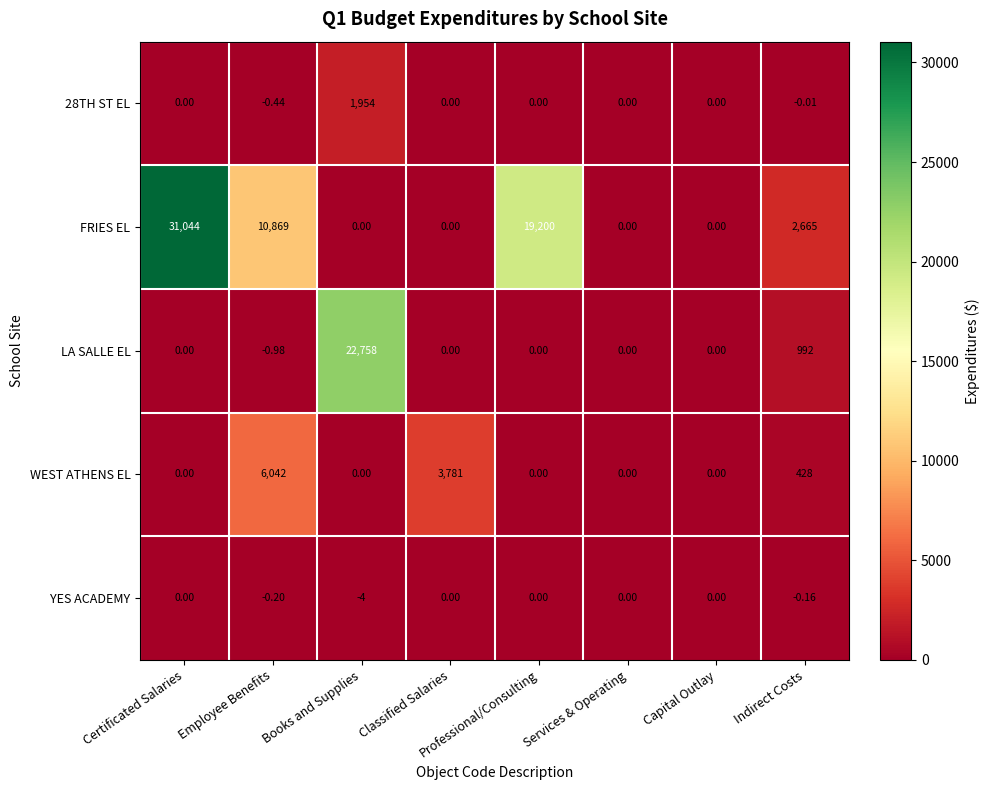

At which category is the sum across all series the highest?

Certificated Salaries